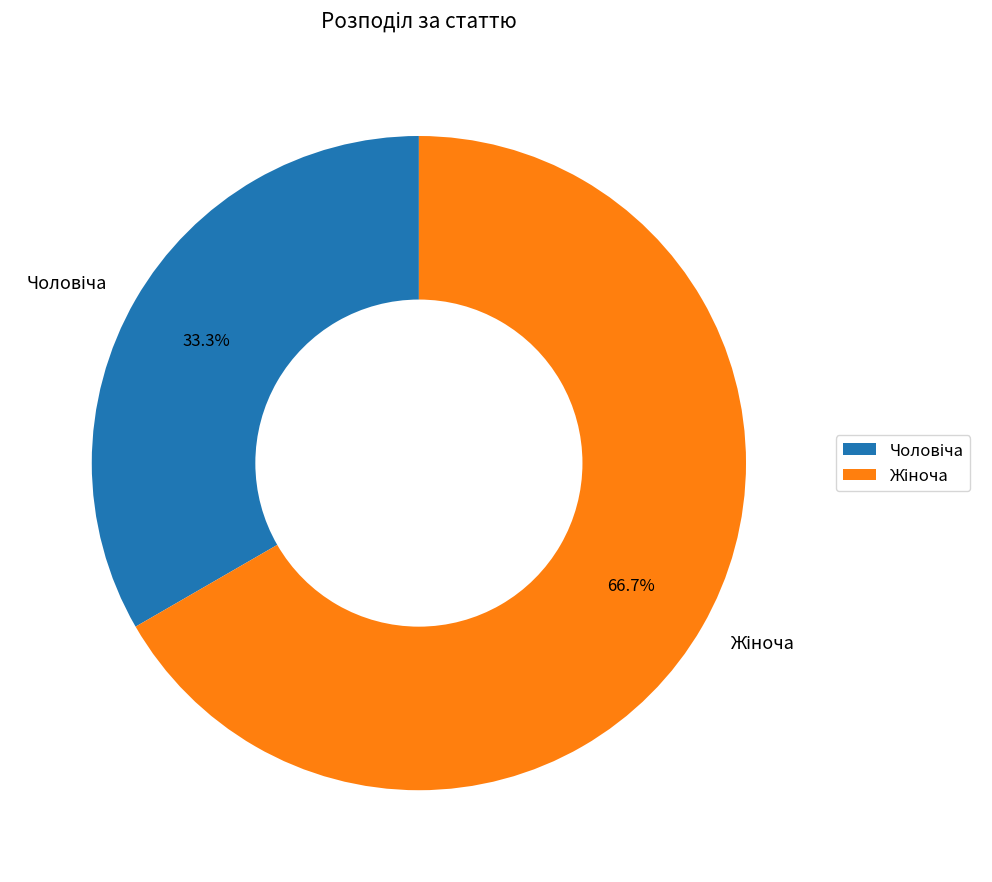

To the nearest percent, what is the difference between the largest and smallest slice percentages?

33%